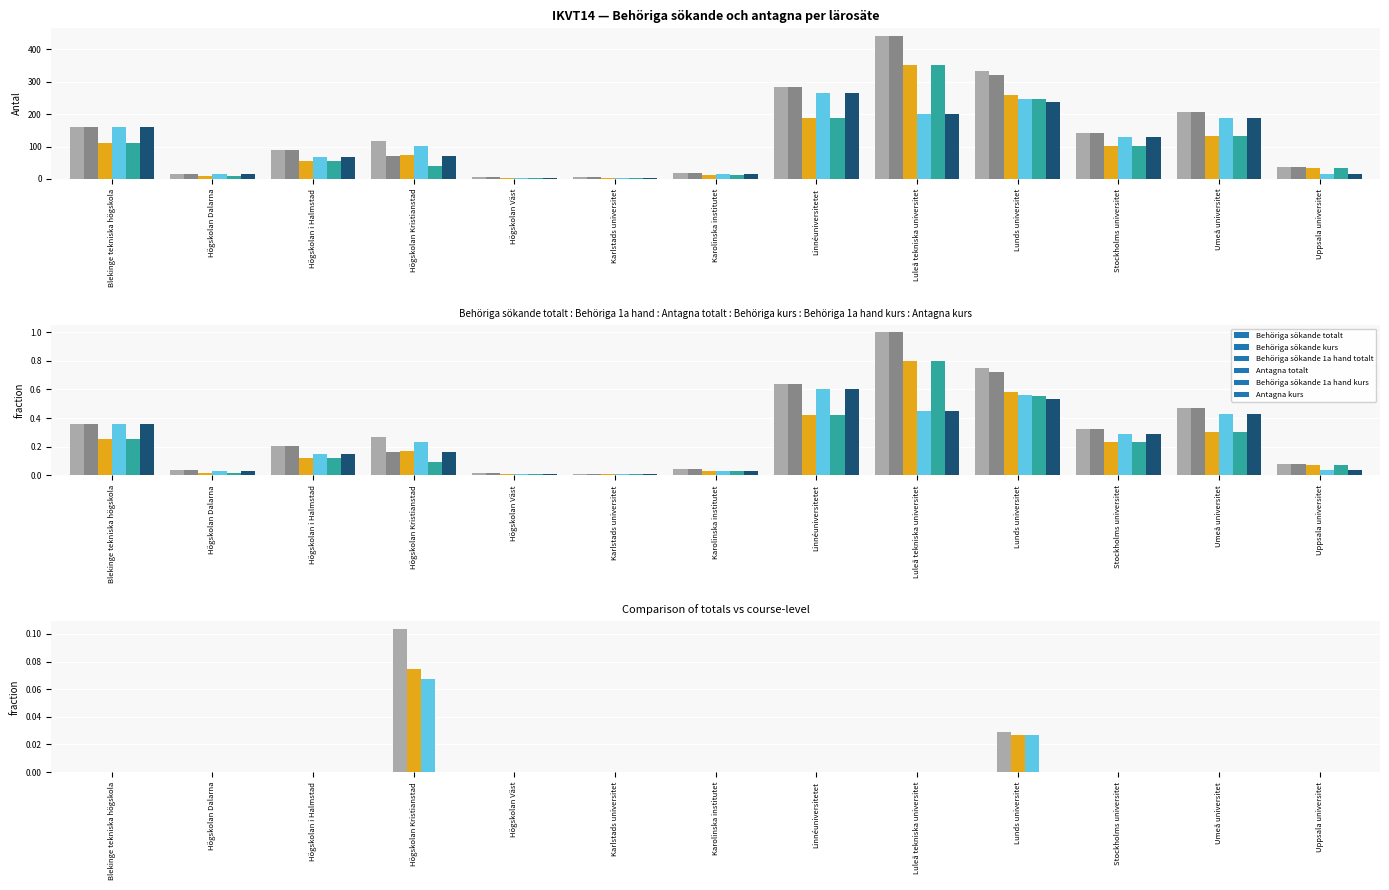

What is the average value of the Behöriga sökande 1a hand kurs series?

0.2